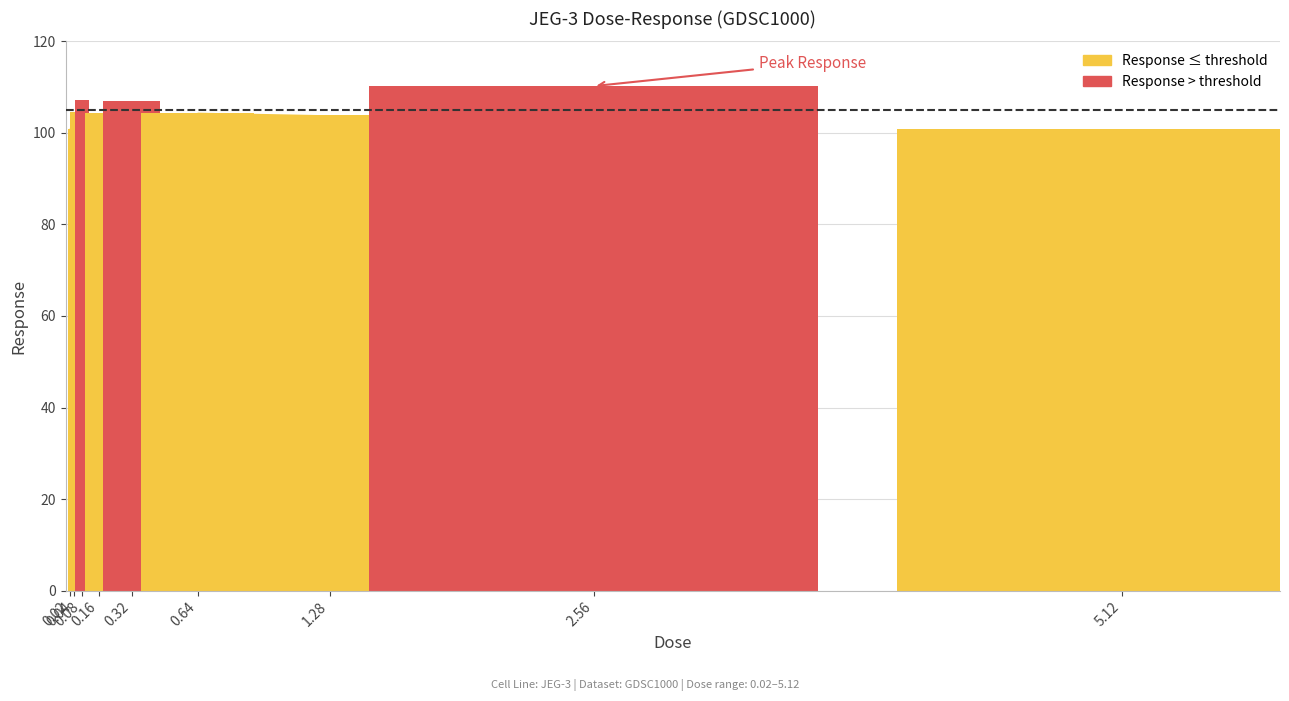

At which label is the value closest to 105?

0.04